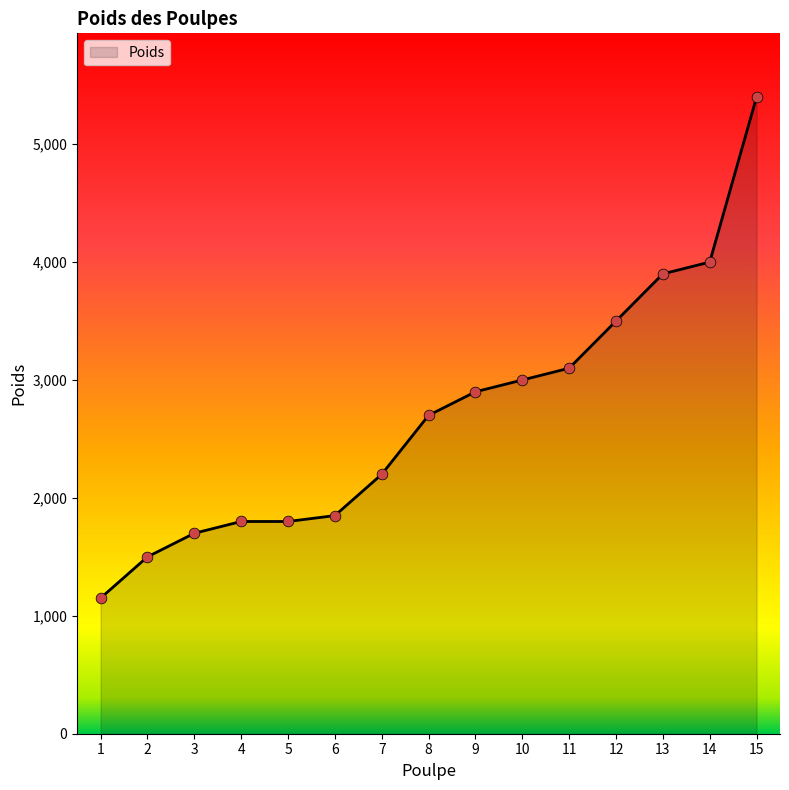

Between 5 and 10, which is larger?

10